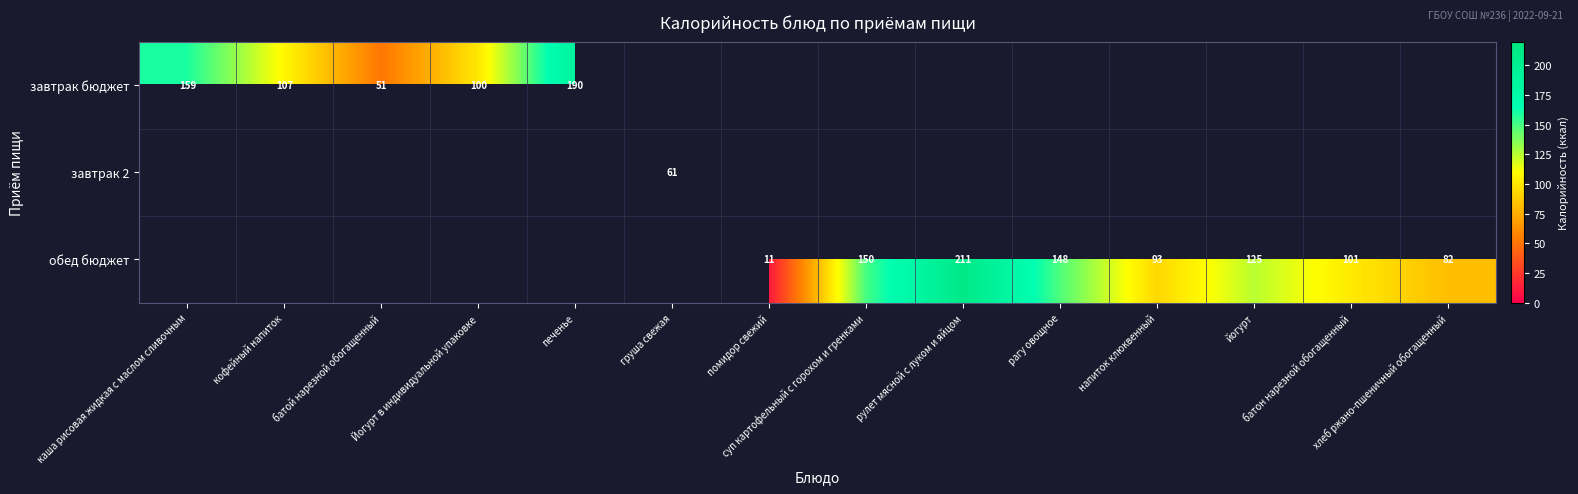

The обед бюджет series shows 93.0 at напиток клюквенный. True or false?

True